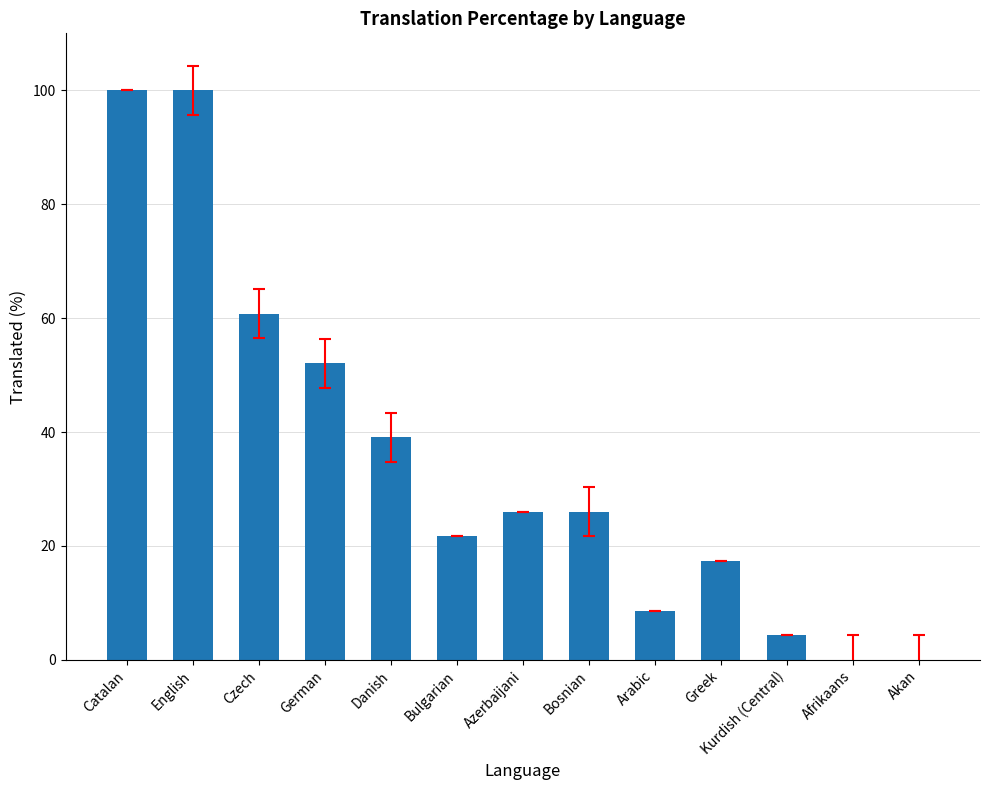

Reading right to left, list all the values displayed in this chart.

Akan=0.0	Afrikaans=0.0	Kurdish (Central)=4.3	Greek=17.3	Arabic=8.6	Bosnian=26.0	Azerbaijani=26.0	Bulgarian=21.7	Danish=39.1	German=52.1	Czech=60.8	English=100.0	Catalan=100.0